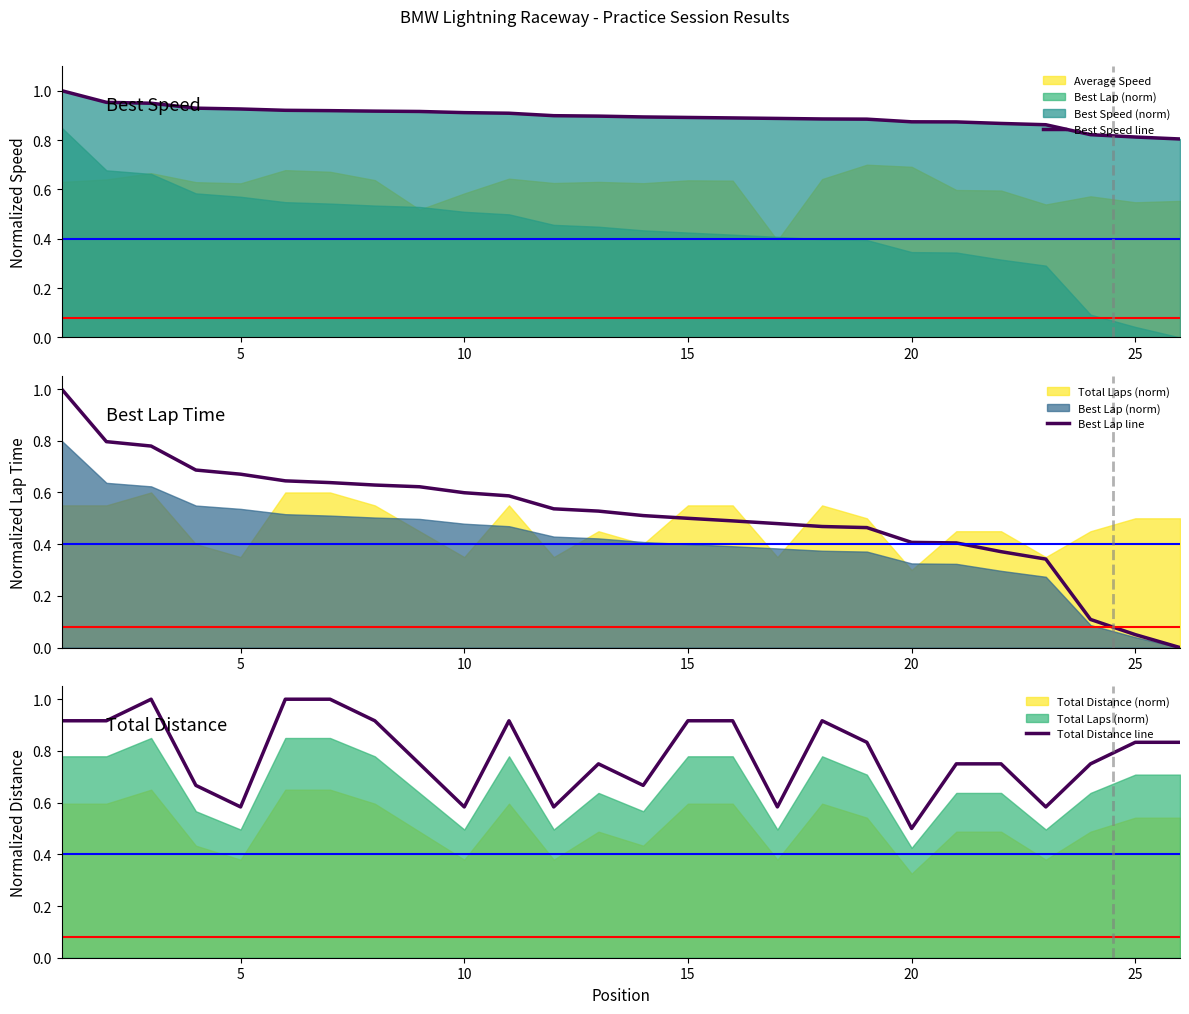

Which category has the lowest value in the Total Distance line series?

20